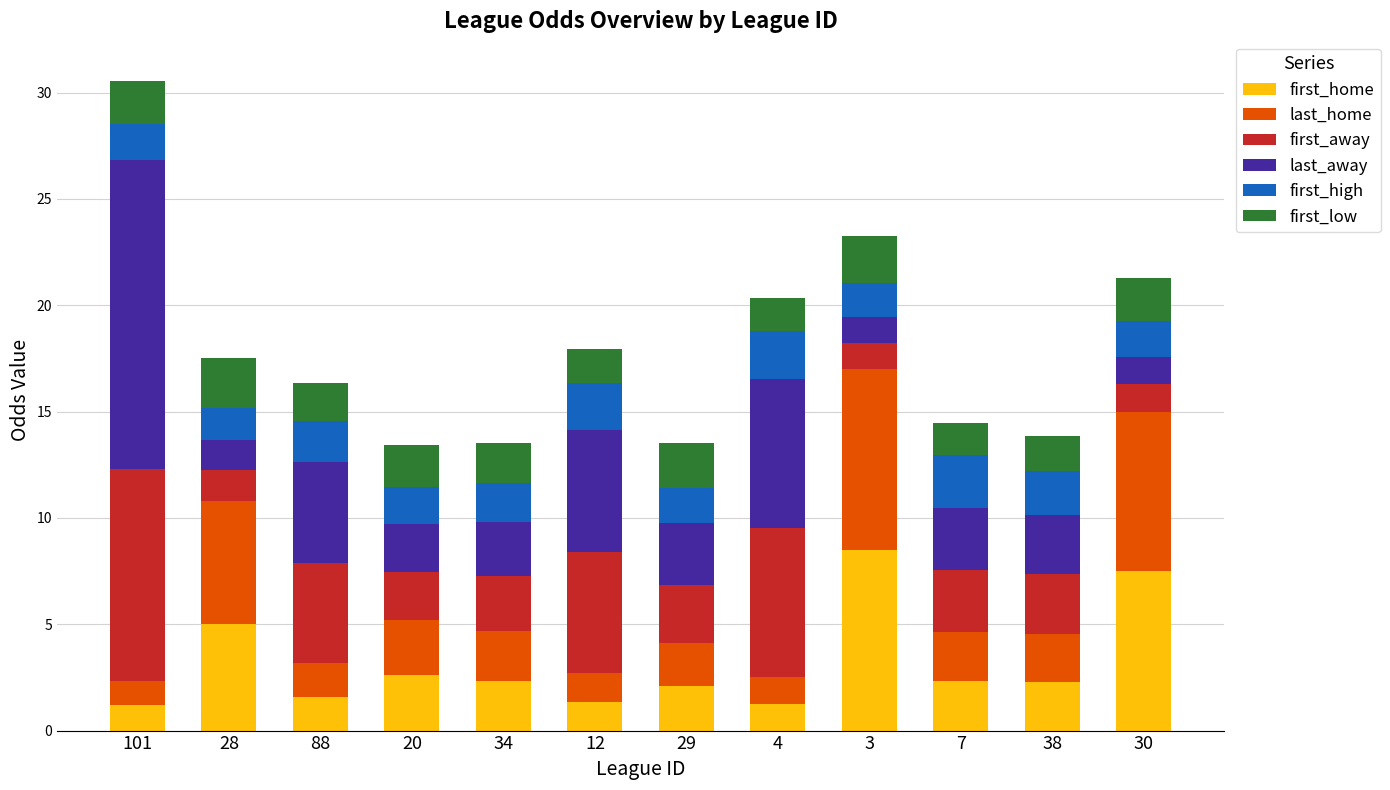

Are the bars grouped side by side (vs. stacked)?

No